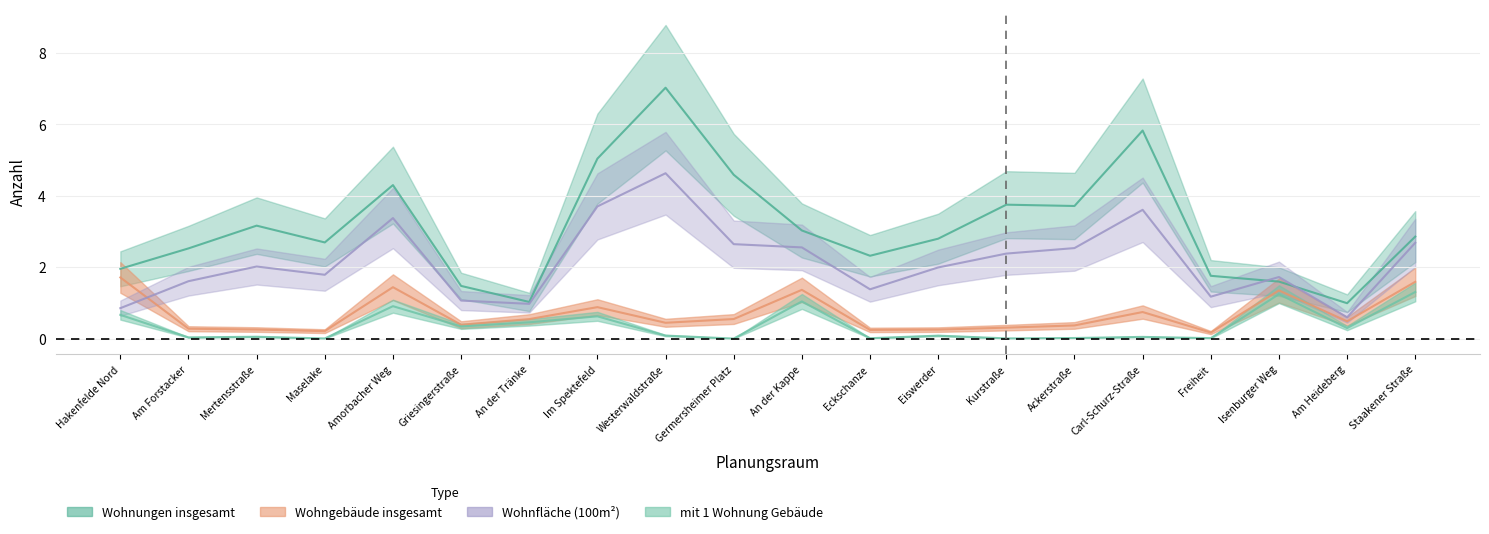

Which series has the largest range (max minus min)?

Wohnungen insgesamt